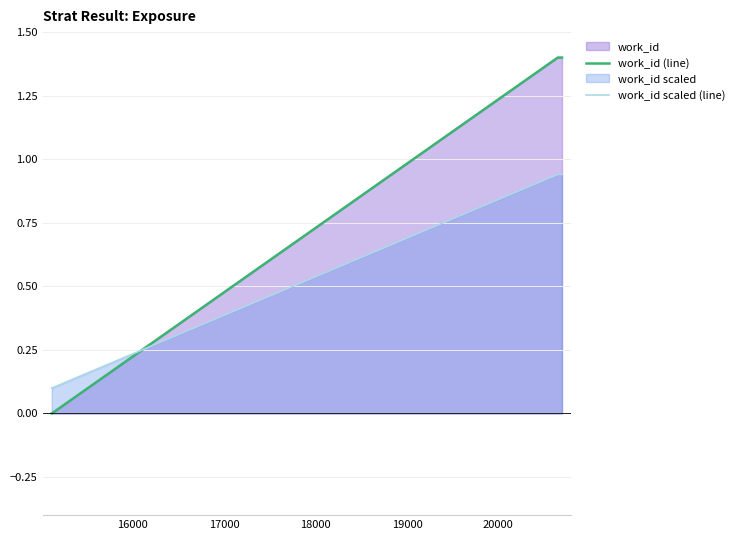

What is the highest value of the work_id (line) series?

1.4